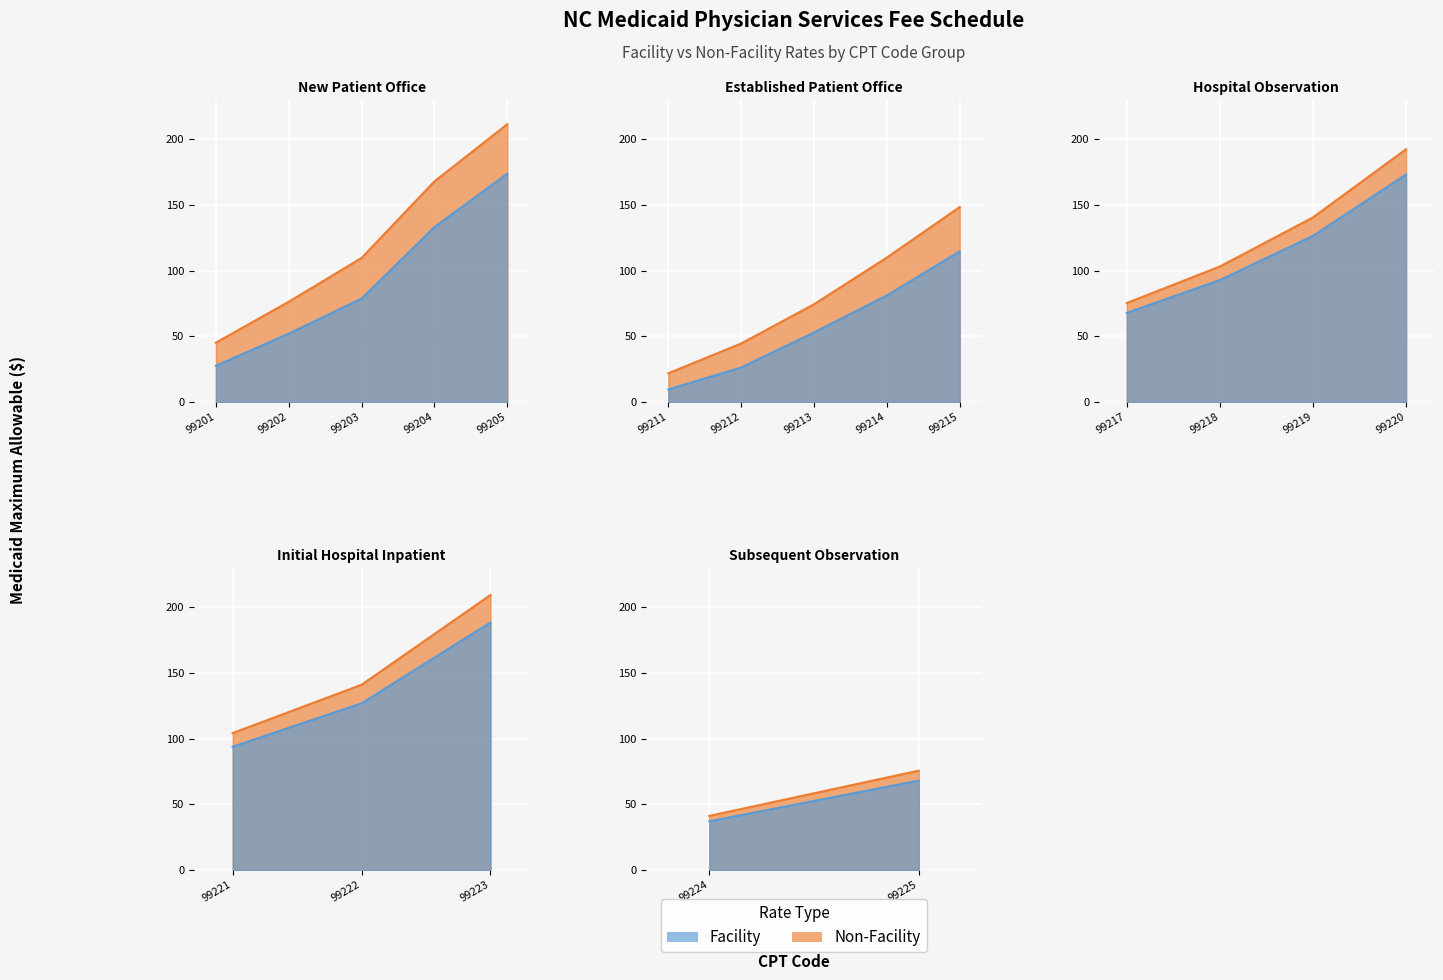

How many data points in facility are above 81?

10